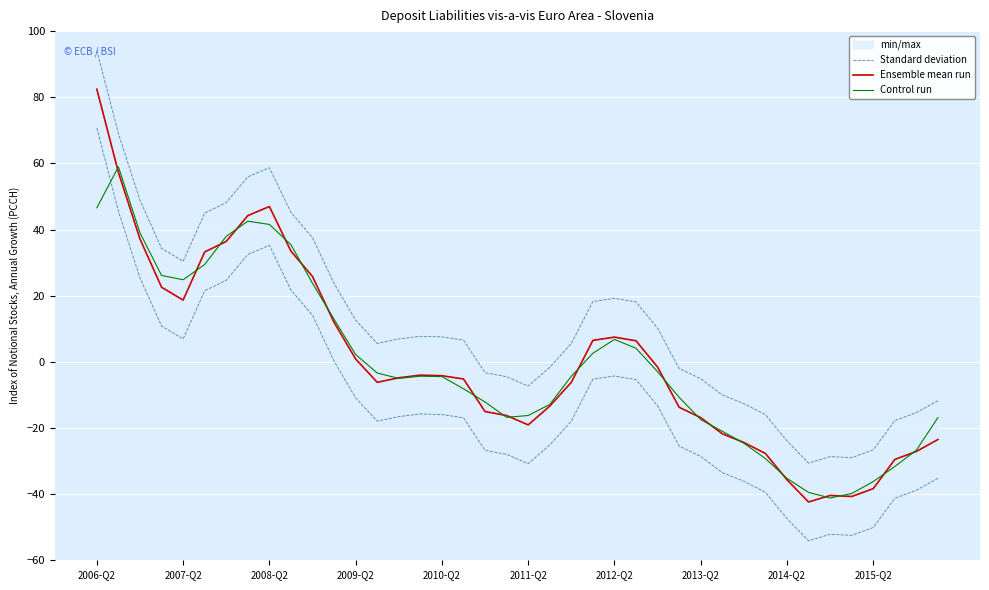

What is the minimum value shown in the chart?

-42.4